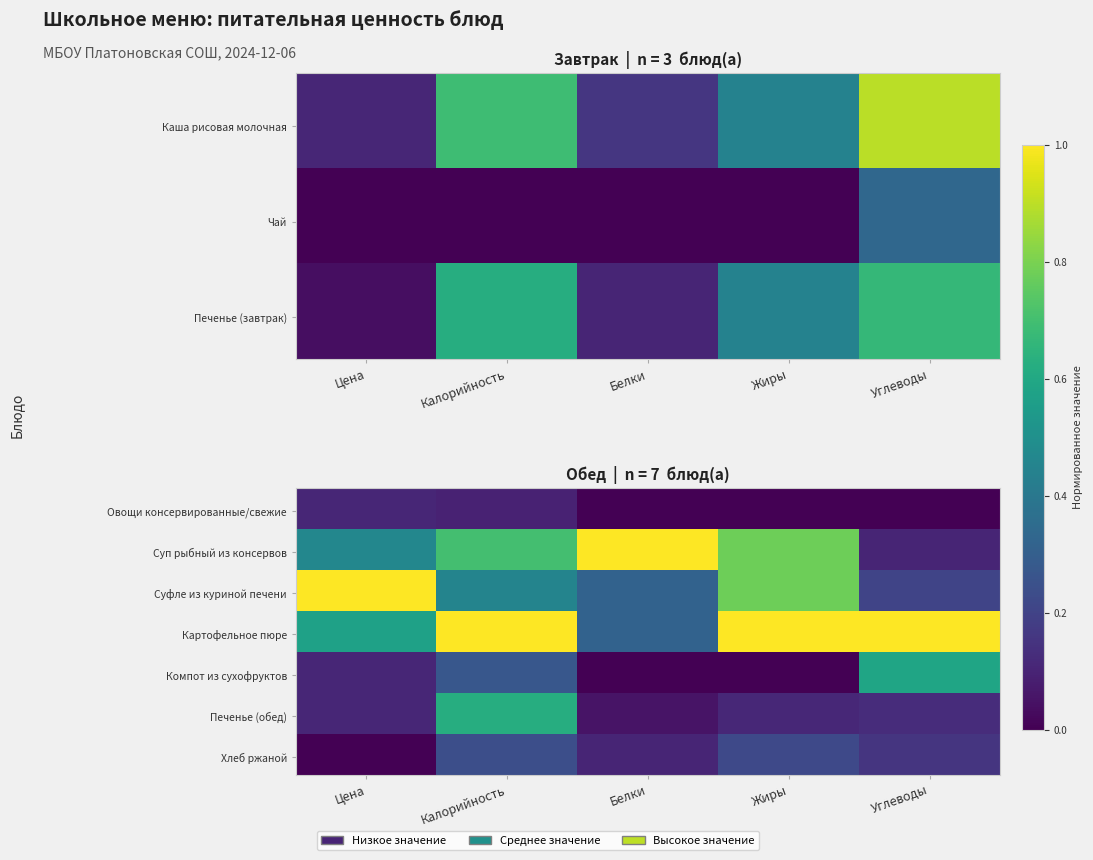

What is the sum of all Овощи консервированные/свежие values?

1.0